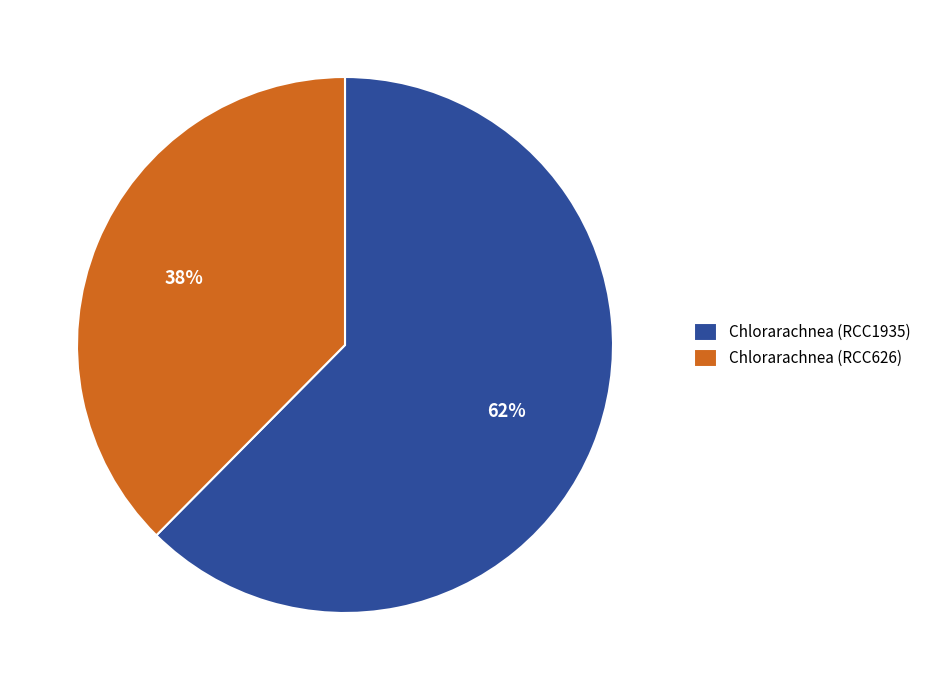

To the nearest percent, what is the average slice percentage?

50%